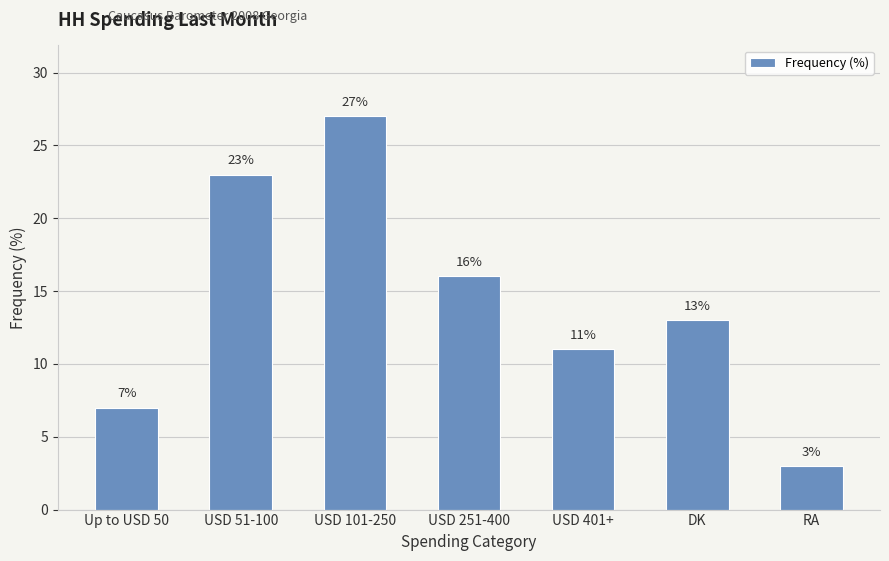

The value at USD 401+ is 5. True or false?

False